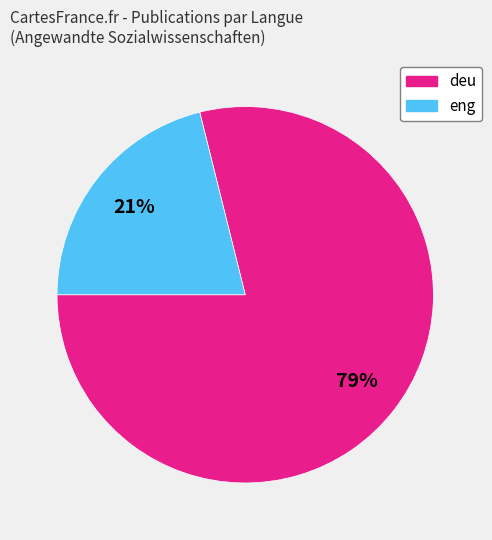

To the nearest percent, what is the difference between the largest and smallest slice percentages?

58%